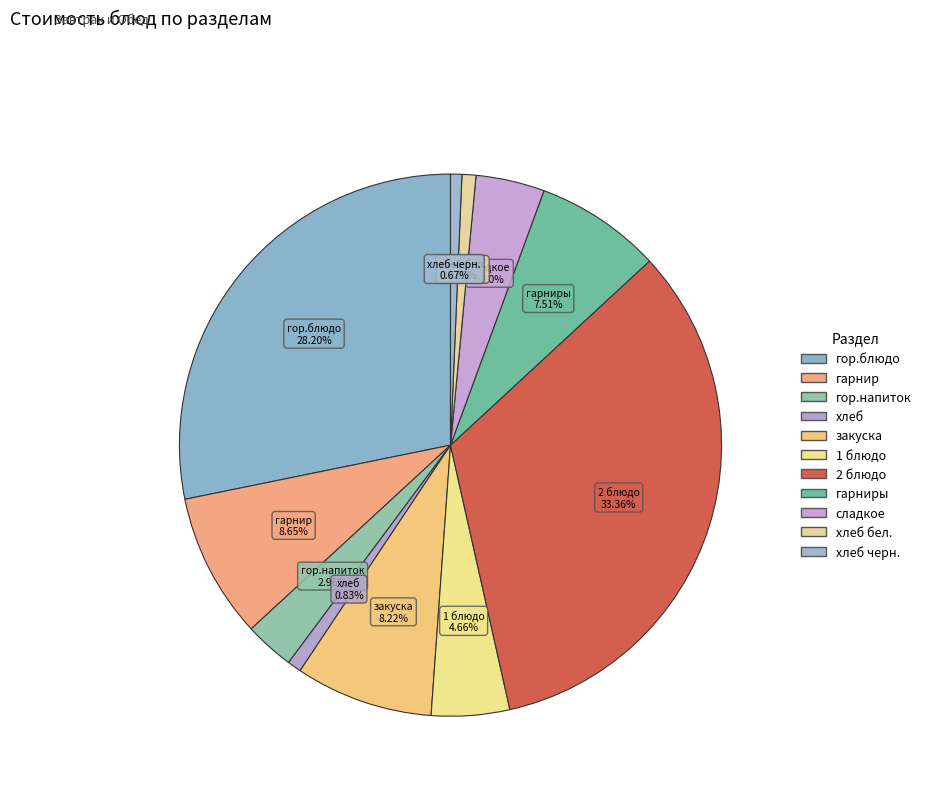

To the nearest percent, what is the average slice percentage?

9%